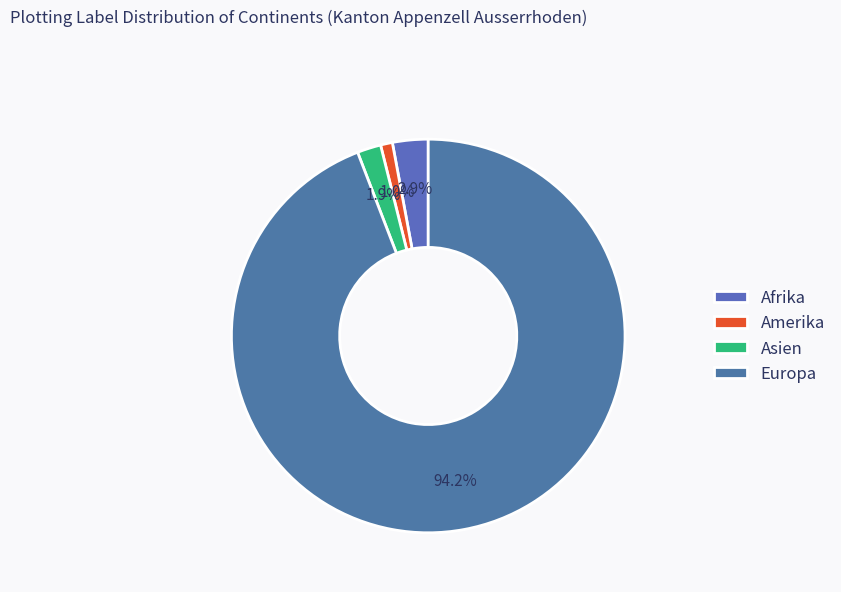

Which has a higher value, Europa or Afrika?

Europa